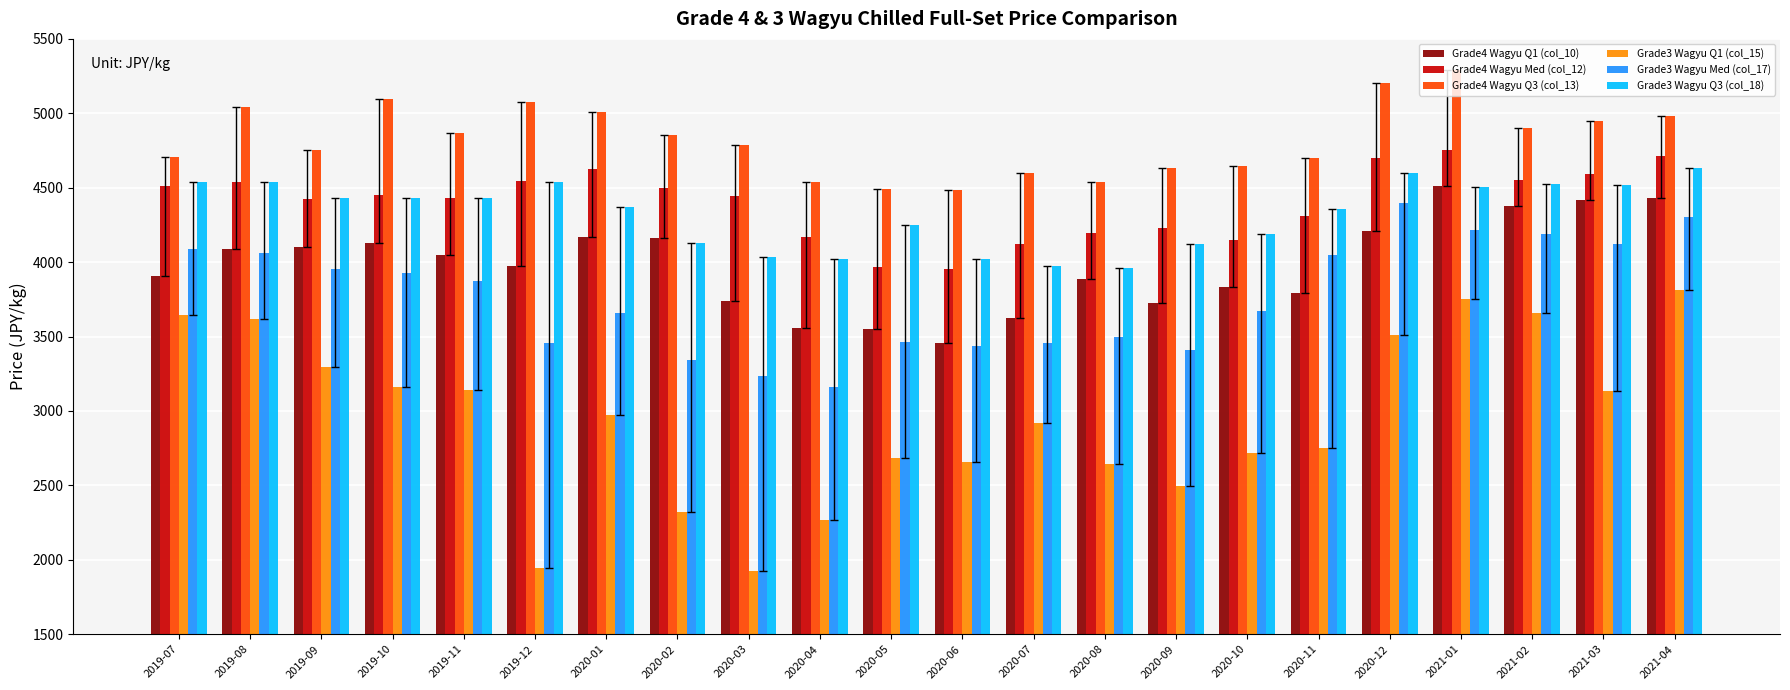

What is the label of the 8th bar from the left?

2020-02